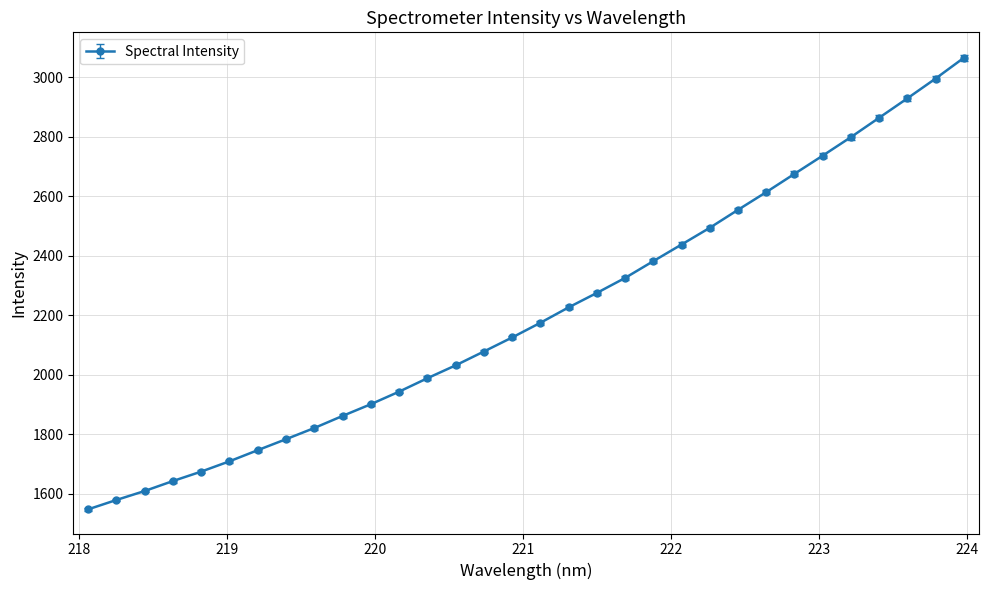

What is the maximum value shown in the chart?

3065.8